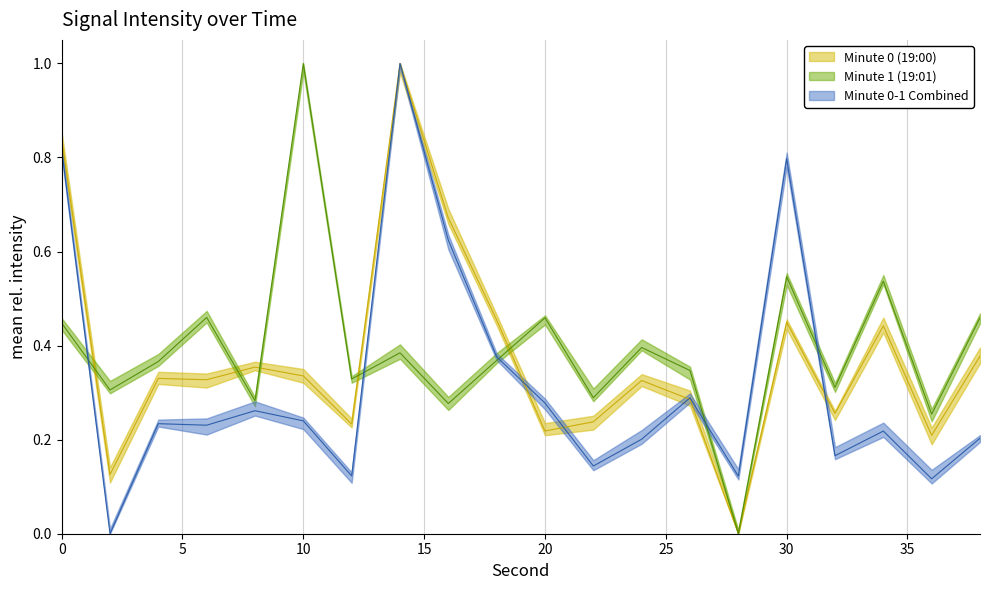

How many data points does each series have?

20